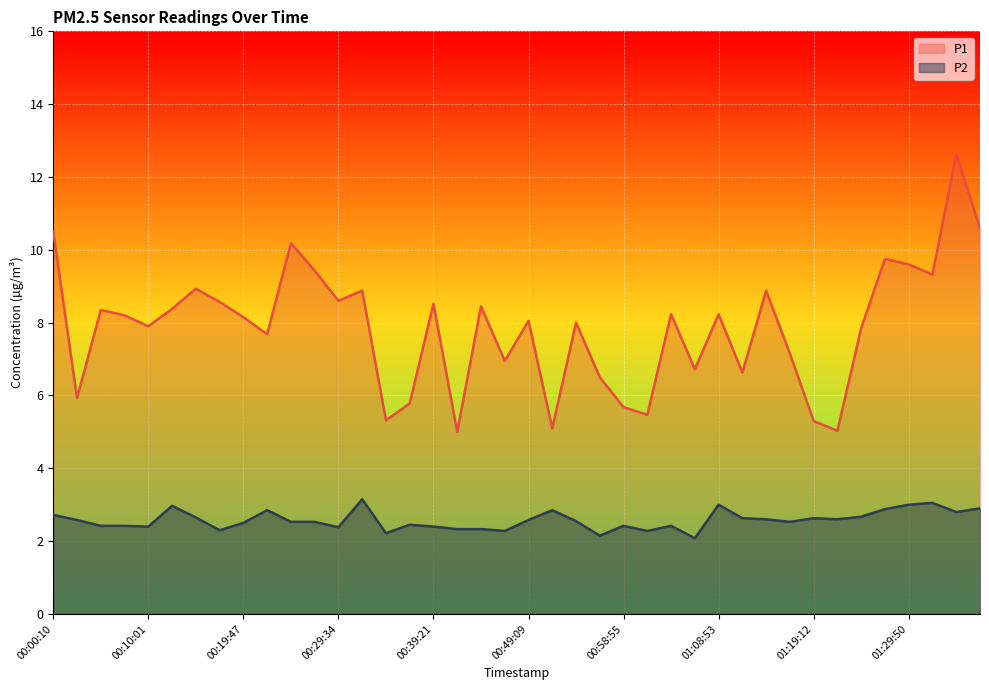

At which category is the sum across all series the highest?

38